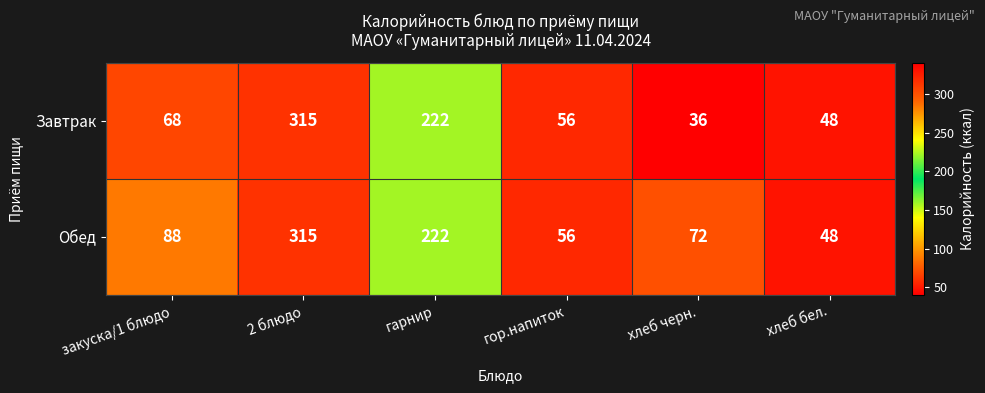

At which category is the sum across all series the highest?

2 блюдо